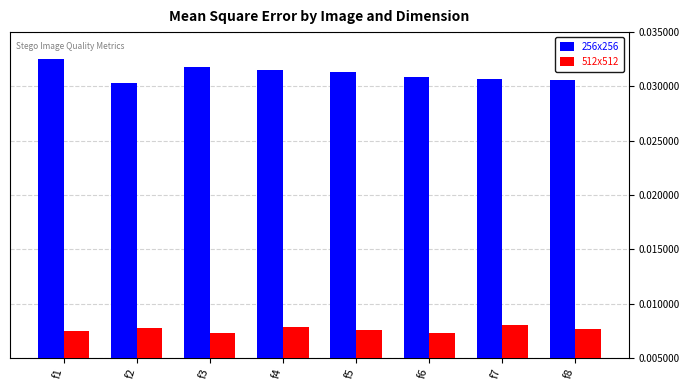

How many 512x512 values are between 0 and 1?

8